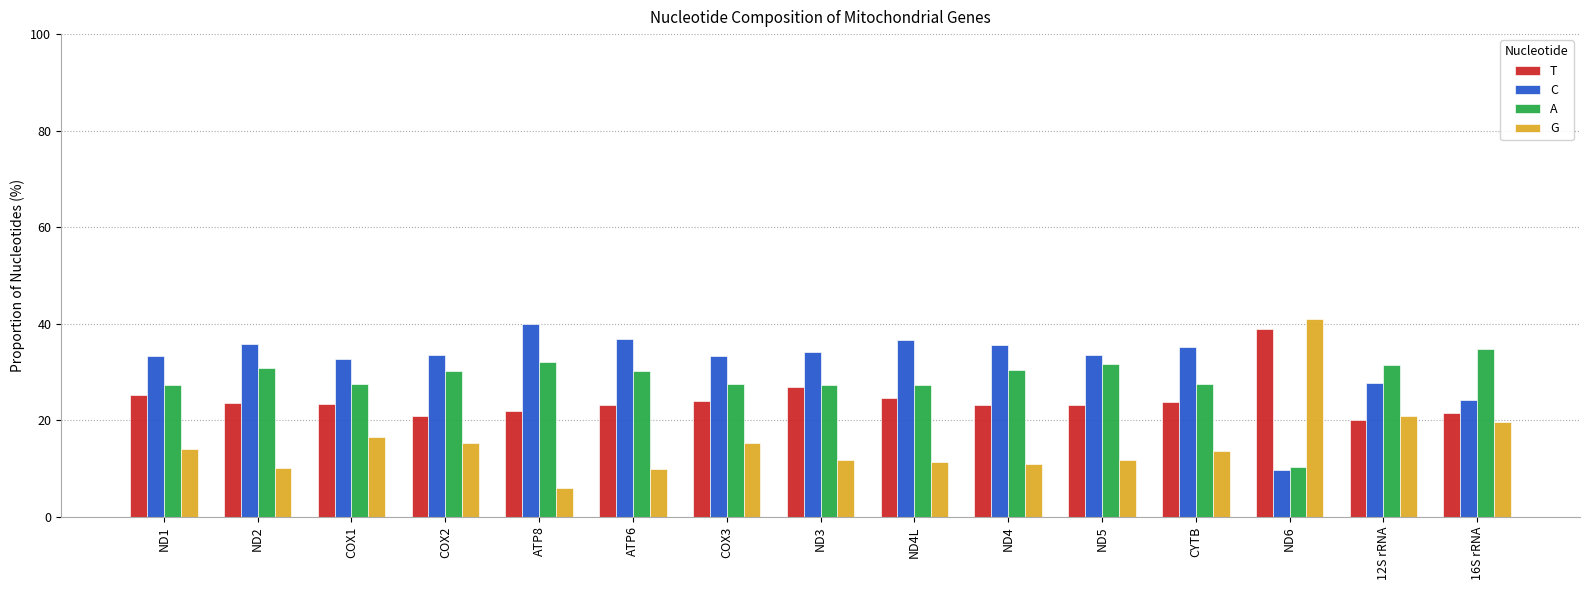

Which series has the largest total across all categories?

C